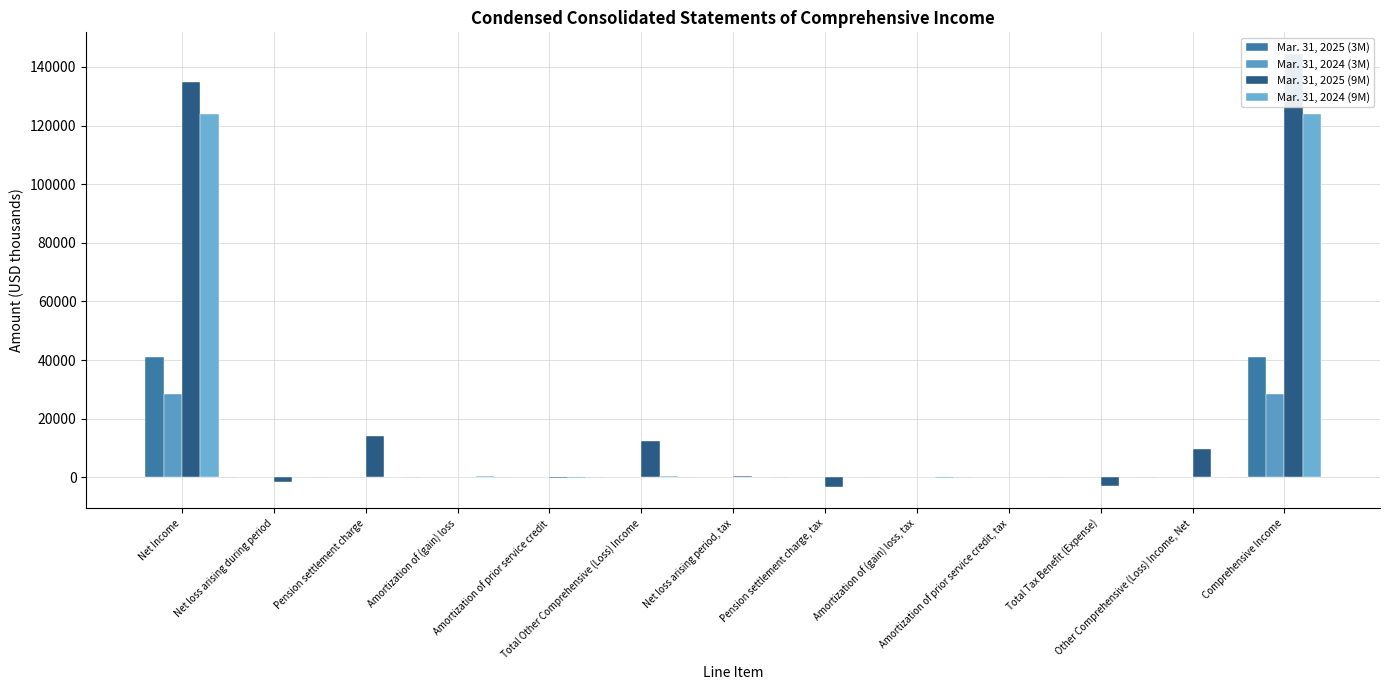

What is the value of the Mar. 31, 2025 (3M) bar at the 9th from the left?

3